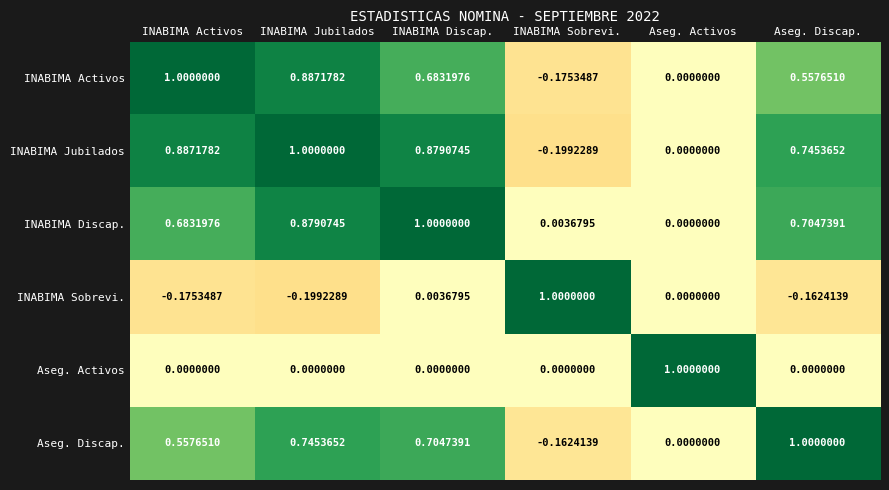

Where does the INABIMA Sobrevi. series first go above 0?

INABIMA Discap.